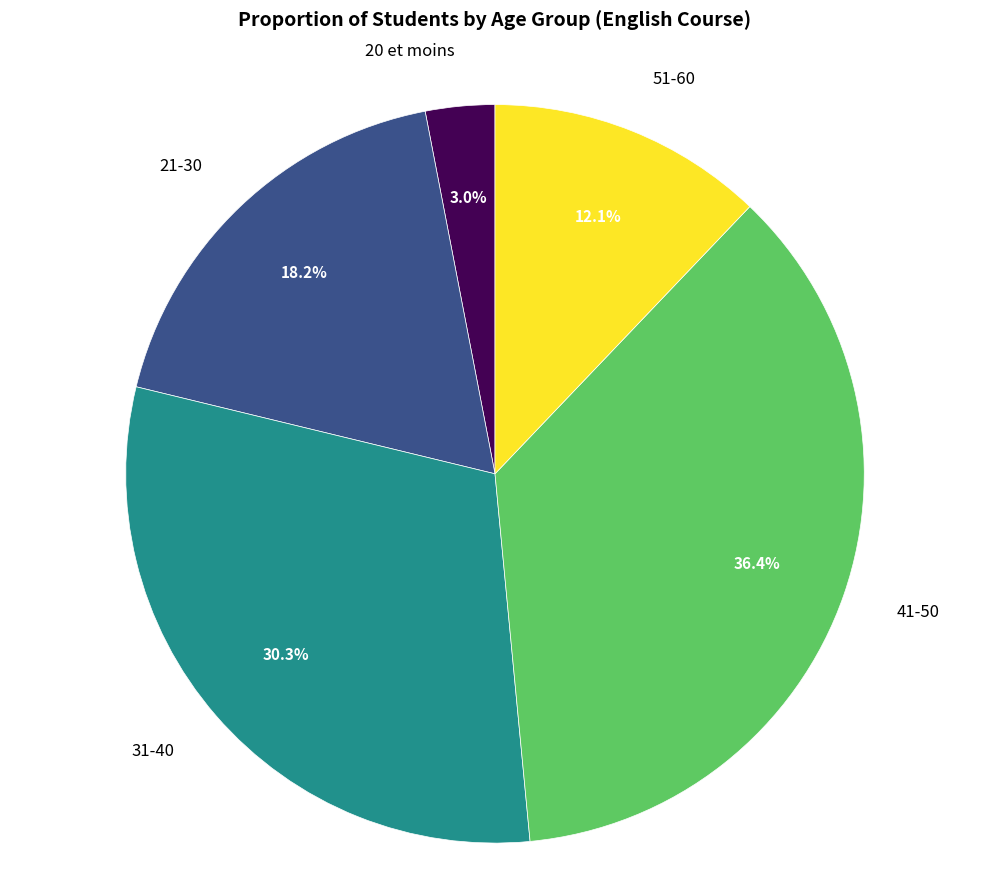

Does any single category account for the majority?

No